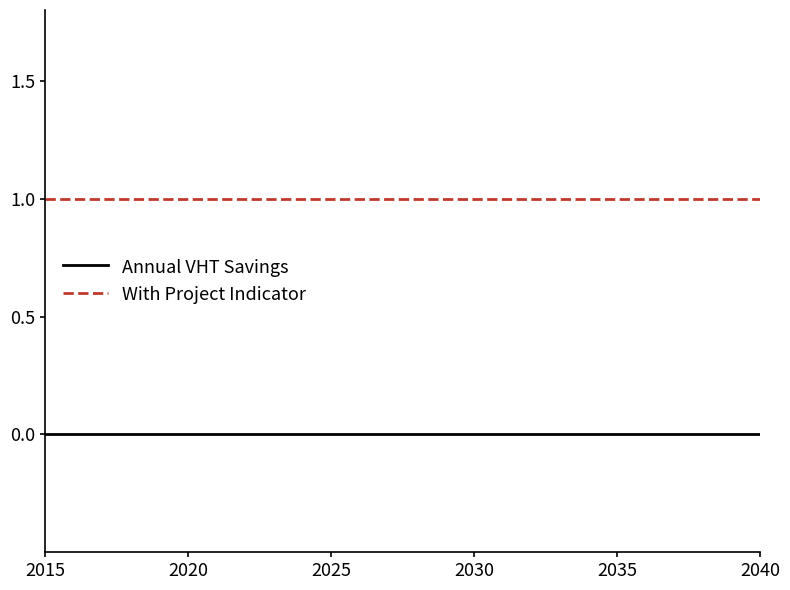

List the series in order of their overall mean, lowest first.

Annual VHT Savings, With Project Indicator